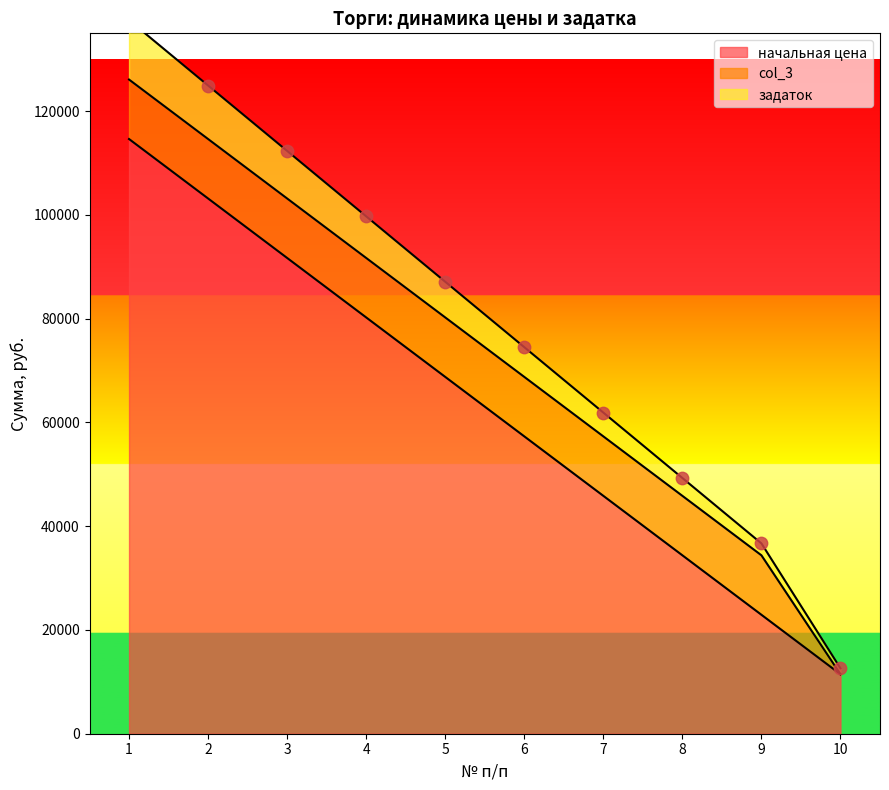

Which series reaches the maximum Y coordinate?

задаток